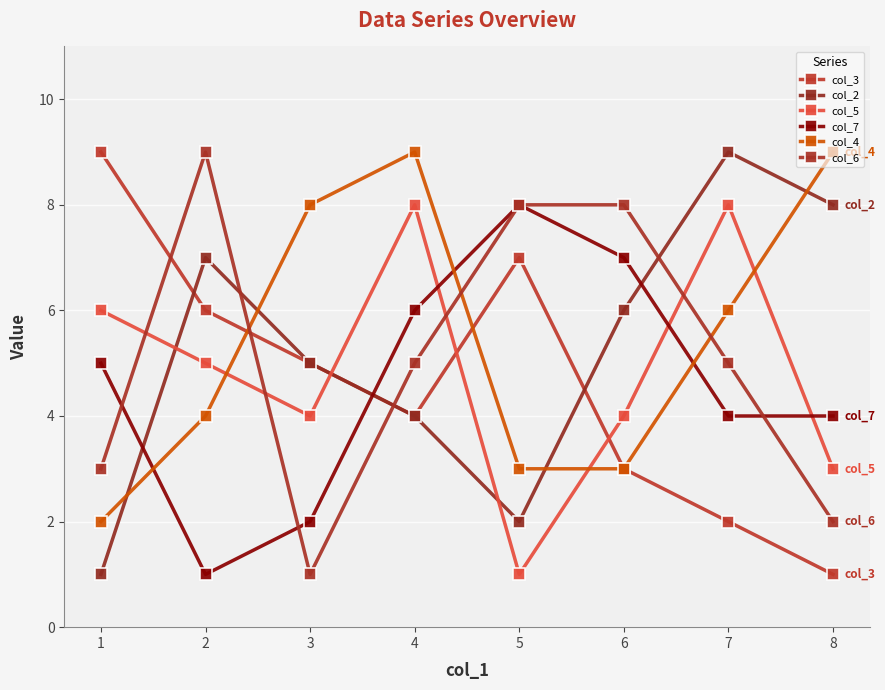

Which series has the largest range (max minus min)?

col_3